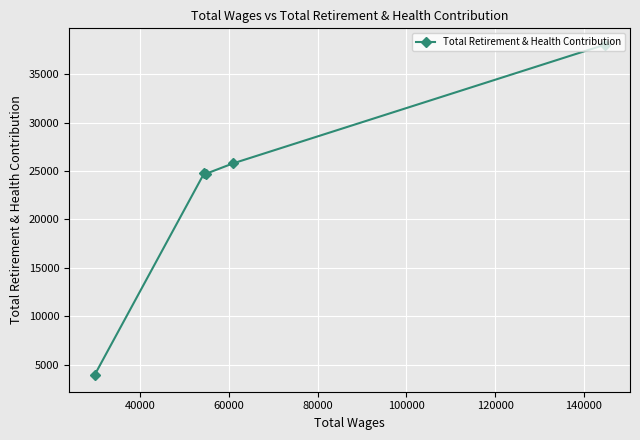

What is the minimum value shown in the chart?

3908